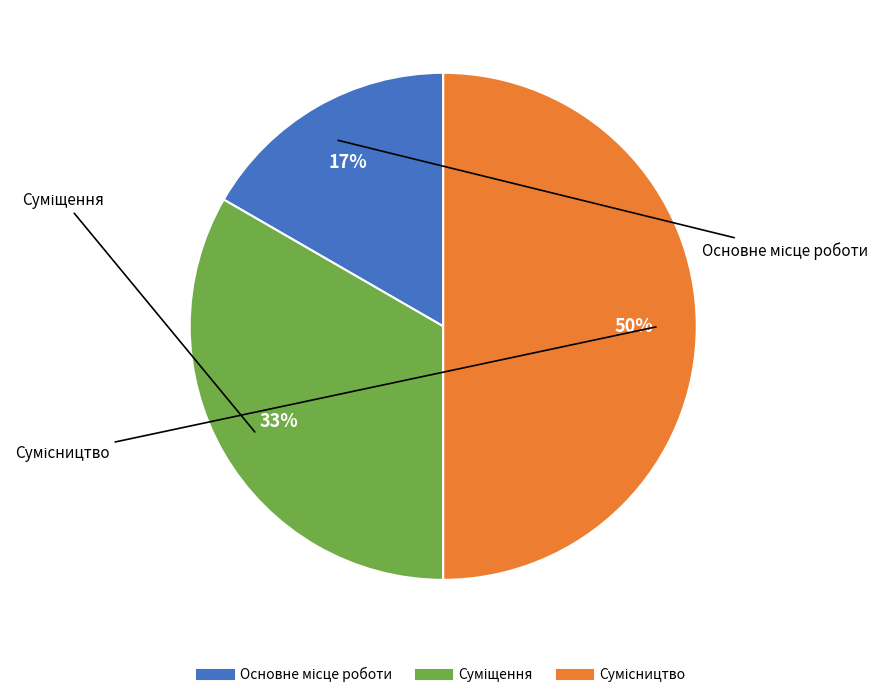

To the nearest percent, what is the average slice percentage?

33%